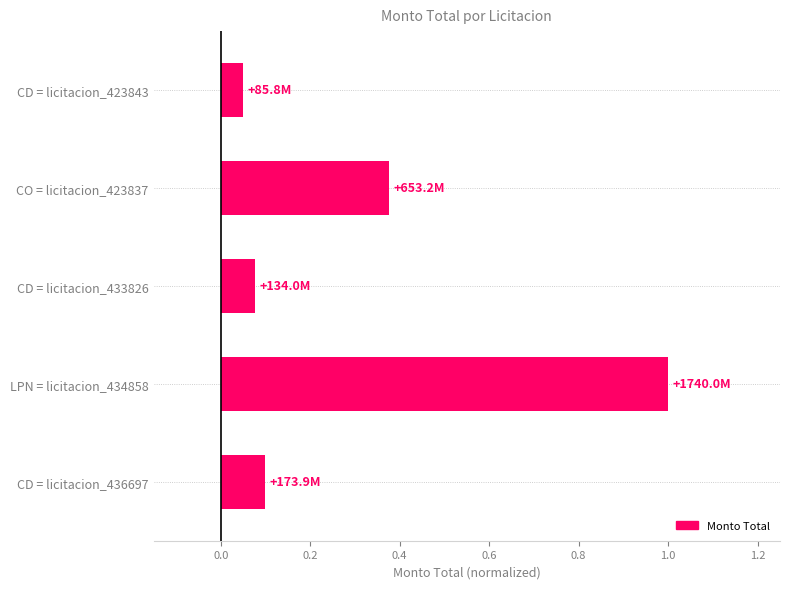

Which label corresponds to the largest value in the chart?

LPN = licitacion_434858